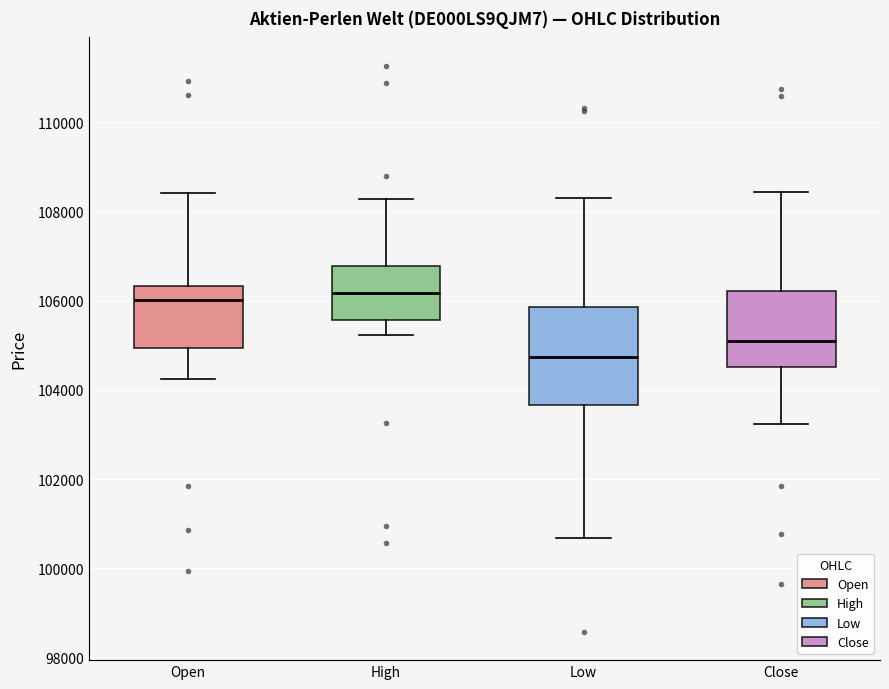

Where is the upper edge of the box for Close on the y-axis? The values are not printed on the chart, so give them approximately, as read against the axis.

106200